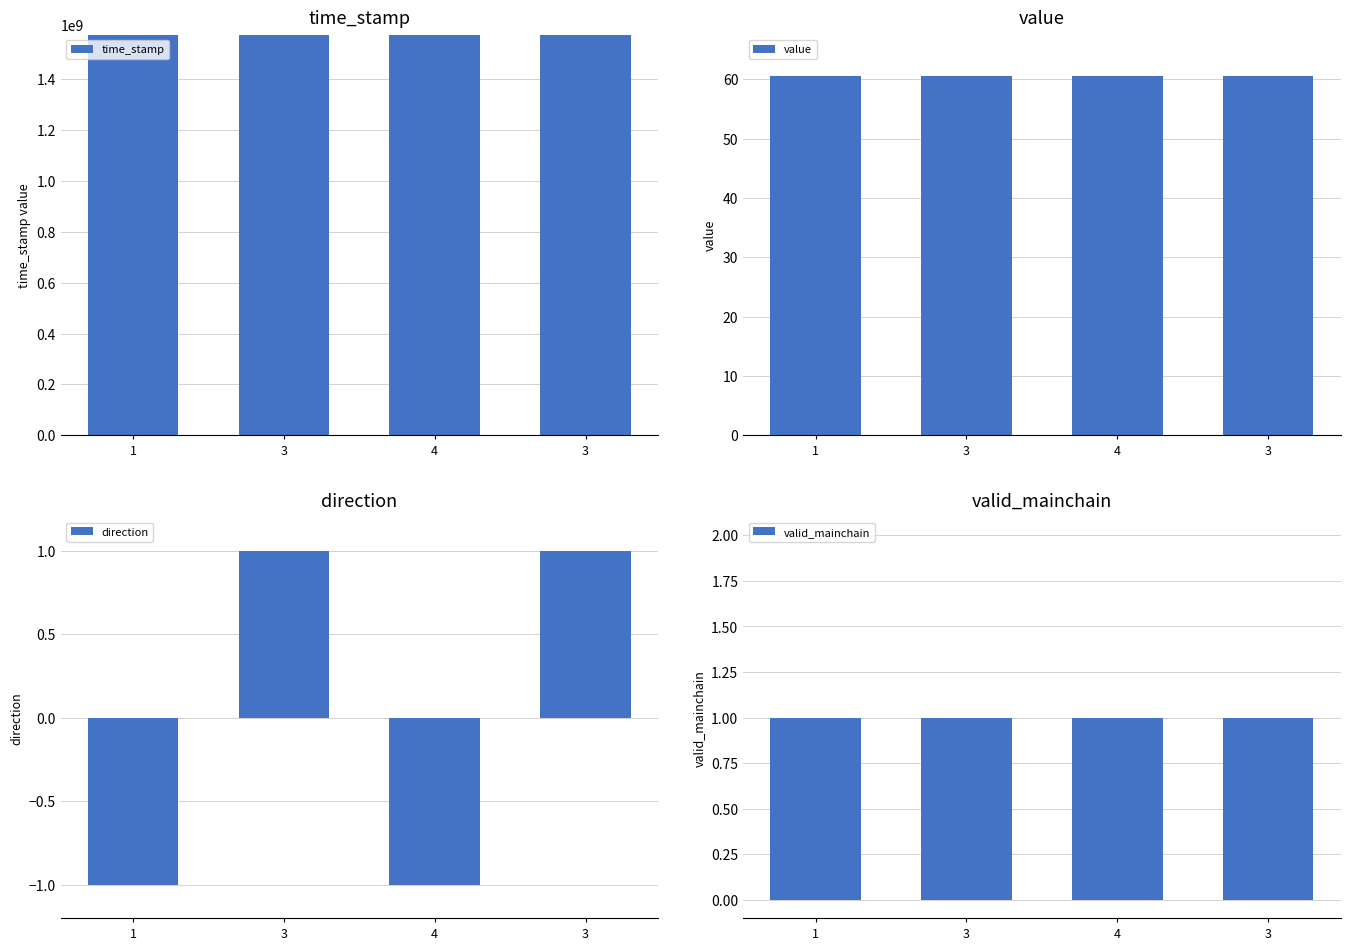

What are all the series names shown in the legend?

time_stamp, value, direction, valid_mainchain